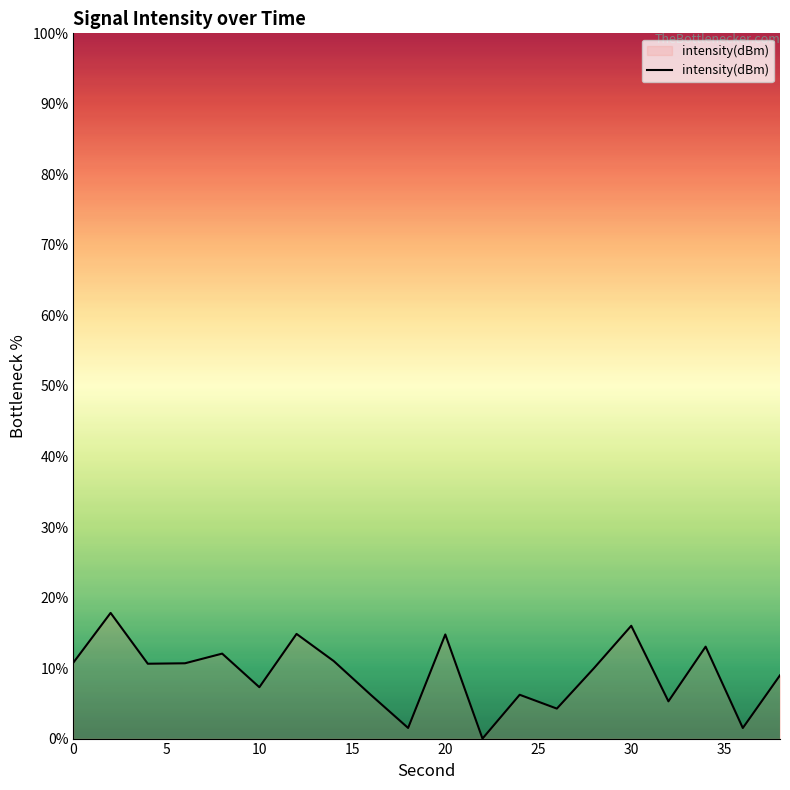

What is the difference between the maximum and minimum values?

17.8